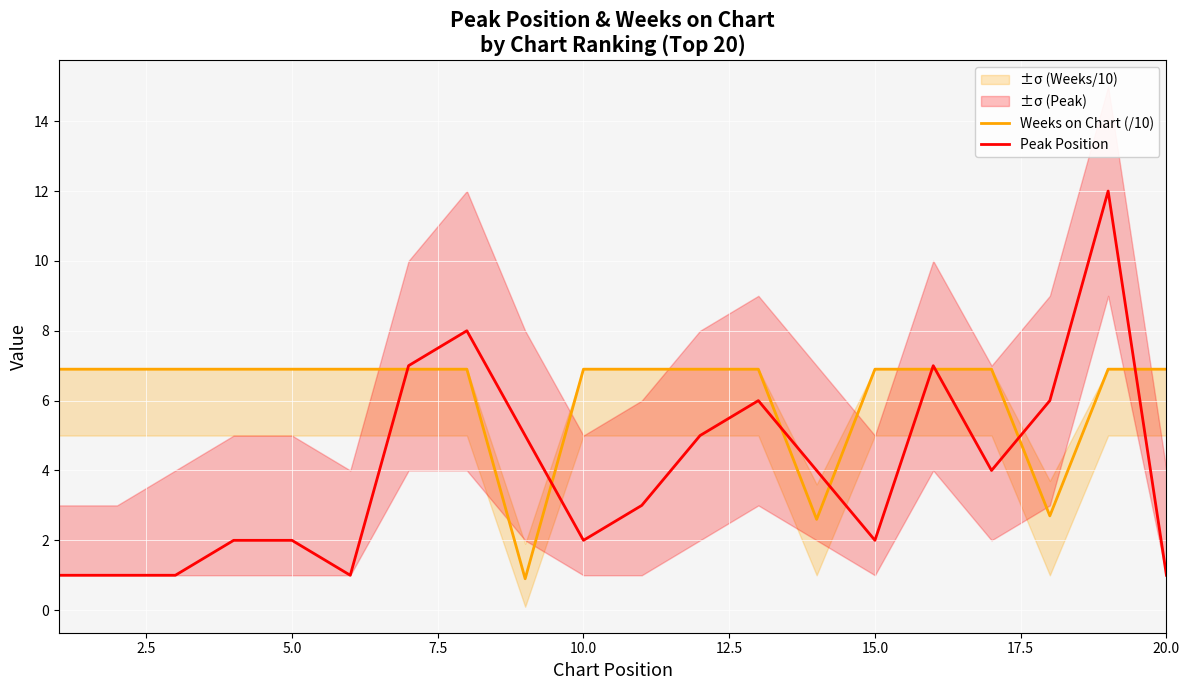

What is the approximate value of Peak Position at 20.0?

1.0